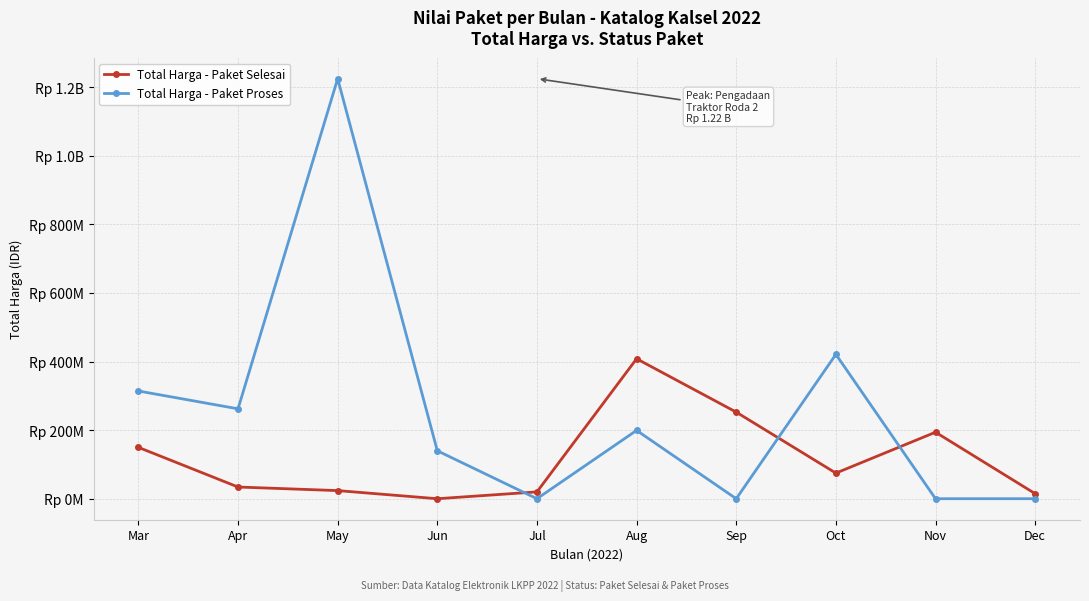

What is the approximate value of Total Harga - Paket Selesai at Dec, to the nearest 10?

14750000